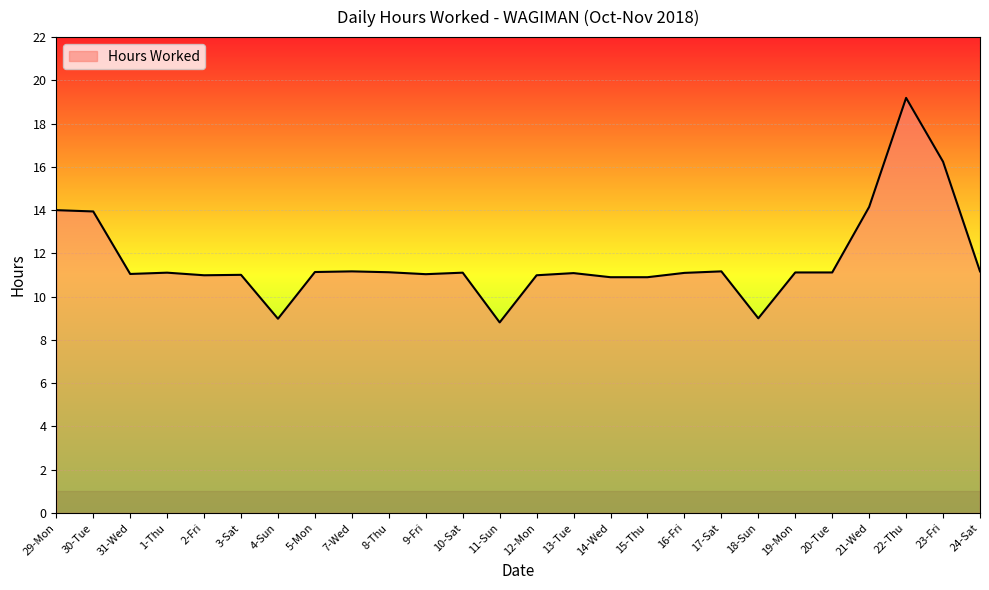

What is the change in value from 31-Wed to 22-Thu?

+8.1